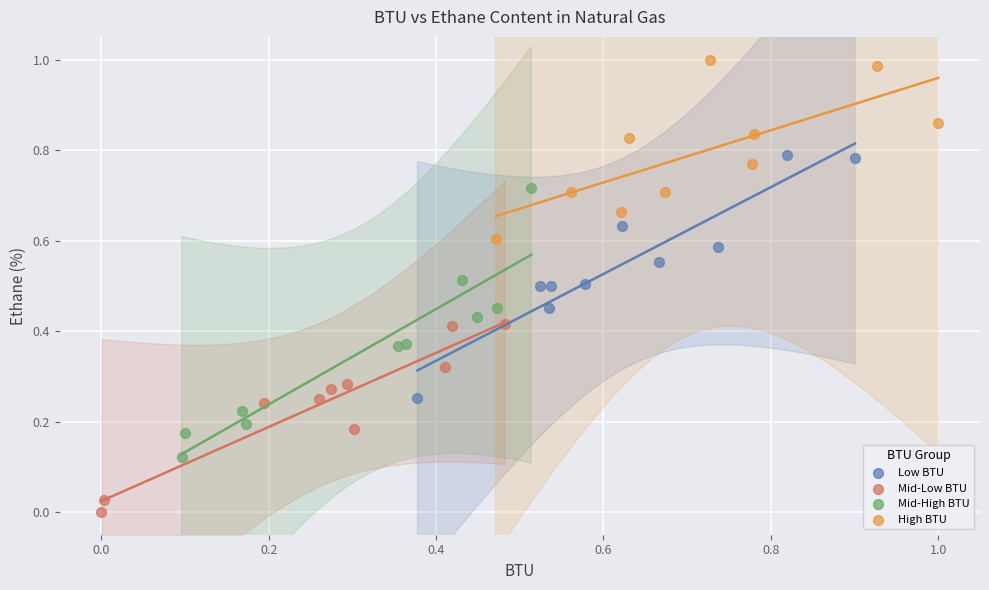

Which series reaches the minimum Y coordinate?

Mid-Low BTU